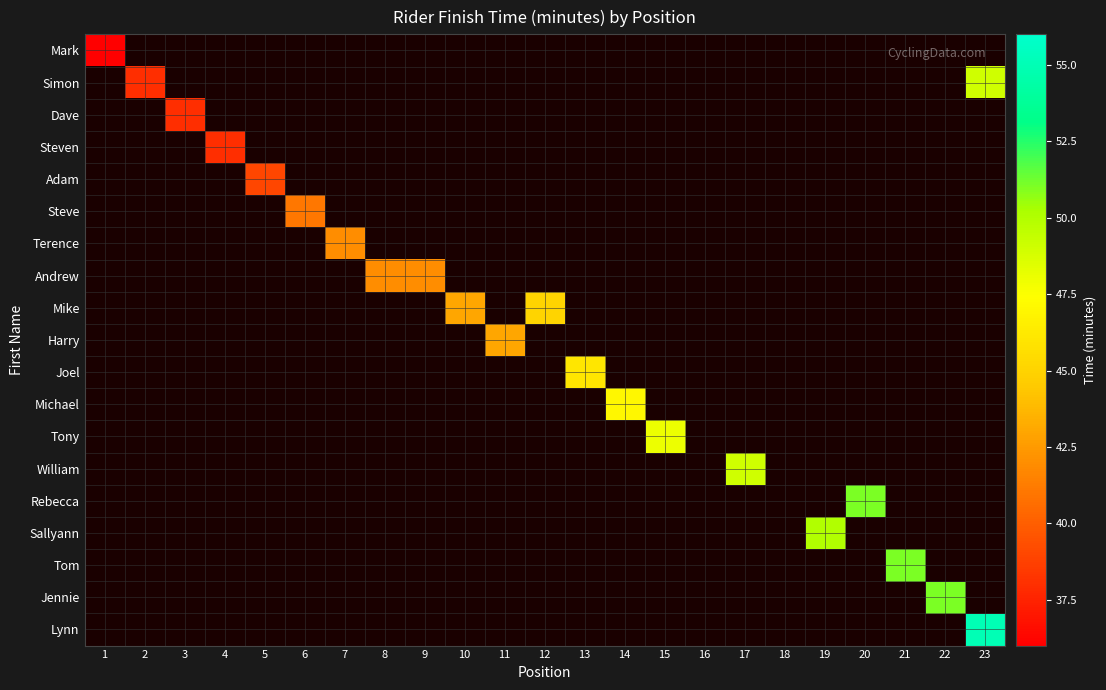

Which has a higher value, 16 or 18?

18